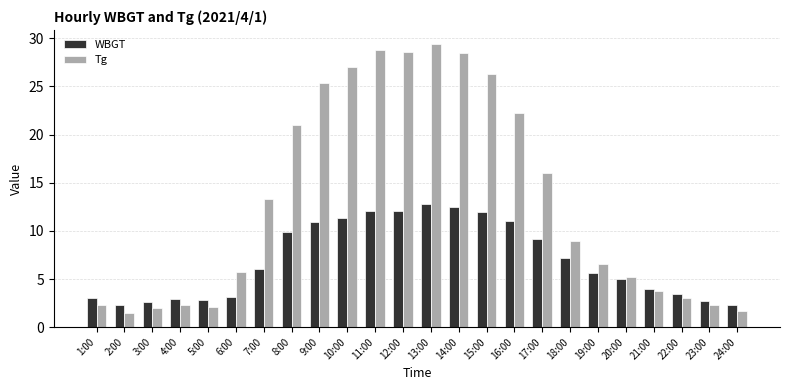

What is the difference between the highest and lowest values at 17:00?

6.8